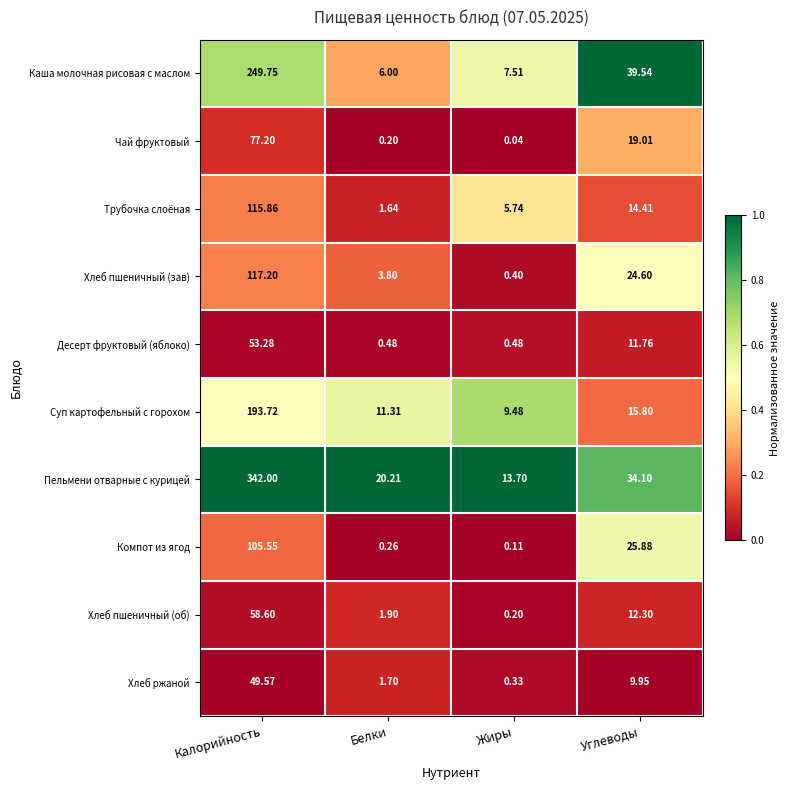

Which series has the largest total across all categories?

Пельмени отварные с курицей